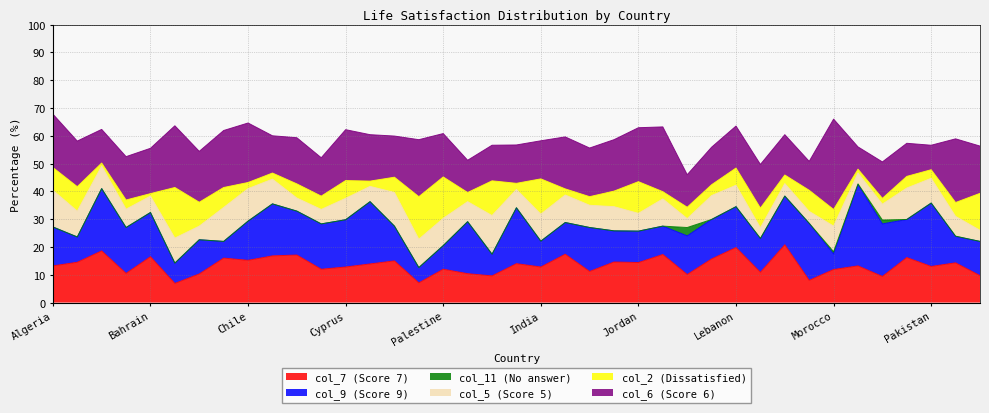

True or false: col_7 and col_11 intersect in this chart.

False